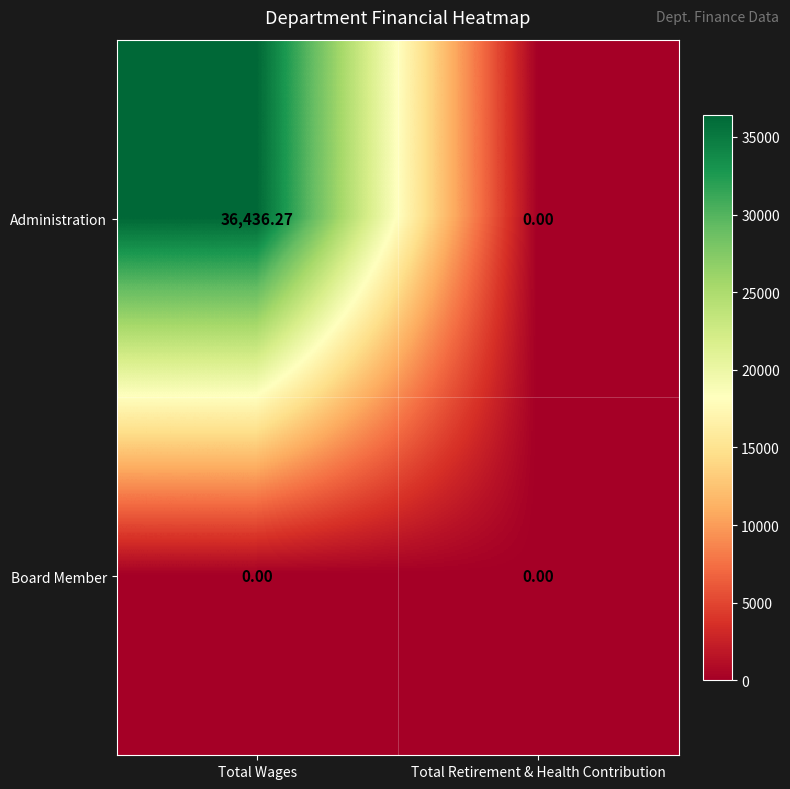

How many distinct data groups are displayed?

2